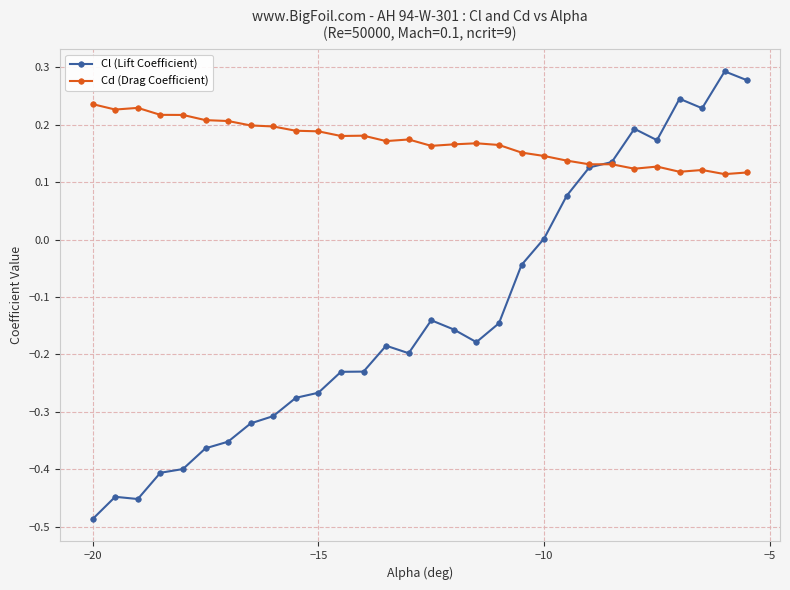

Which series has the largest range (max minus min)?

Cl (Lift Coefficient)